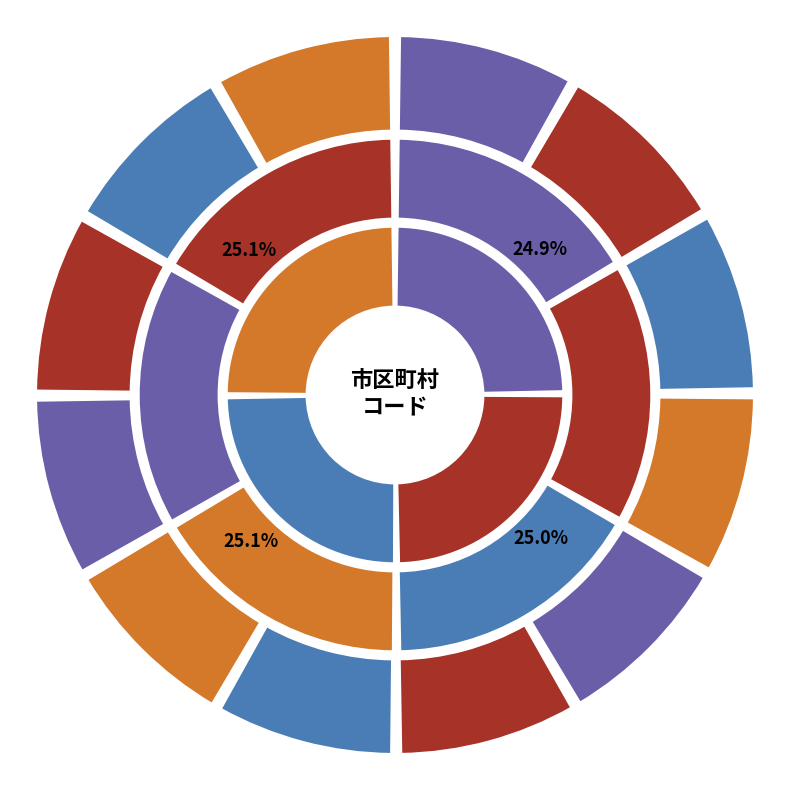

To the nearest percent, what portion does 群馬県 represent?

8%